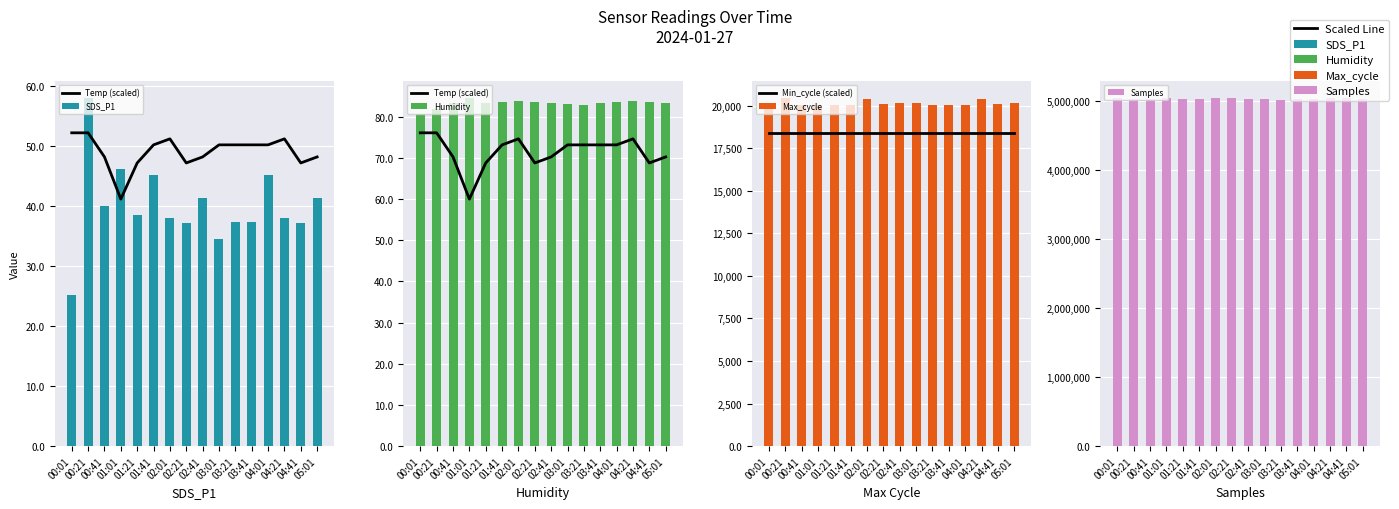

Reading left to right, list all the values displayed in this chart.

Temp (scaled): 76.0	76.0	70.2	60.0	68.7	73.1	74.6	68.7	70.2	73.1	73.1	73.1	73.1	74.6	68.7	70.2
SDS_P1: 25.2	58.0	40.0	46.2	38.5	45.1	38.0	37.2	41.3	34.5	37.4	37.3	45.1	38.0	37.2	41.3
Humidity: 80.5	81.9	83.3	84.5	83.4	83.5	83.7	83.5	83.4	83.0	82.9	83.3	83.5	83.7	83.5	83.4
Min_cycle (scaled): 18398.7	18398.7	18398.7	18398.7	18398.7	18398.7	18398.7	18398.7	18398.7	18398.7	18398.7	18398.7	18398.7	18398.7	18398.7	18398.7
Max_cycle: 20033.0	20443.0	20025.0	20037.0	20044.0	20040.0	20400.0	20064.0	20140.0	20135.0	20056.0	20060.0	20040.0	20400.0	20064.0	20140.0
Samples: 5045588.0	5026853.0	5036223.0	5043426.0	5027254.0	5034987.0	5045208.0	5046231.0	5027771.0	5035652.0	5019841.0	5028362.0	5034987.0	5045208.0	5046231.0	5027771.0